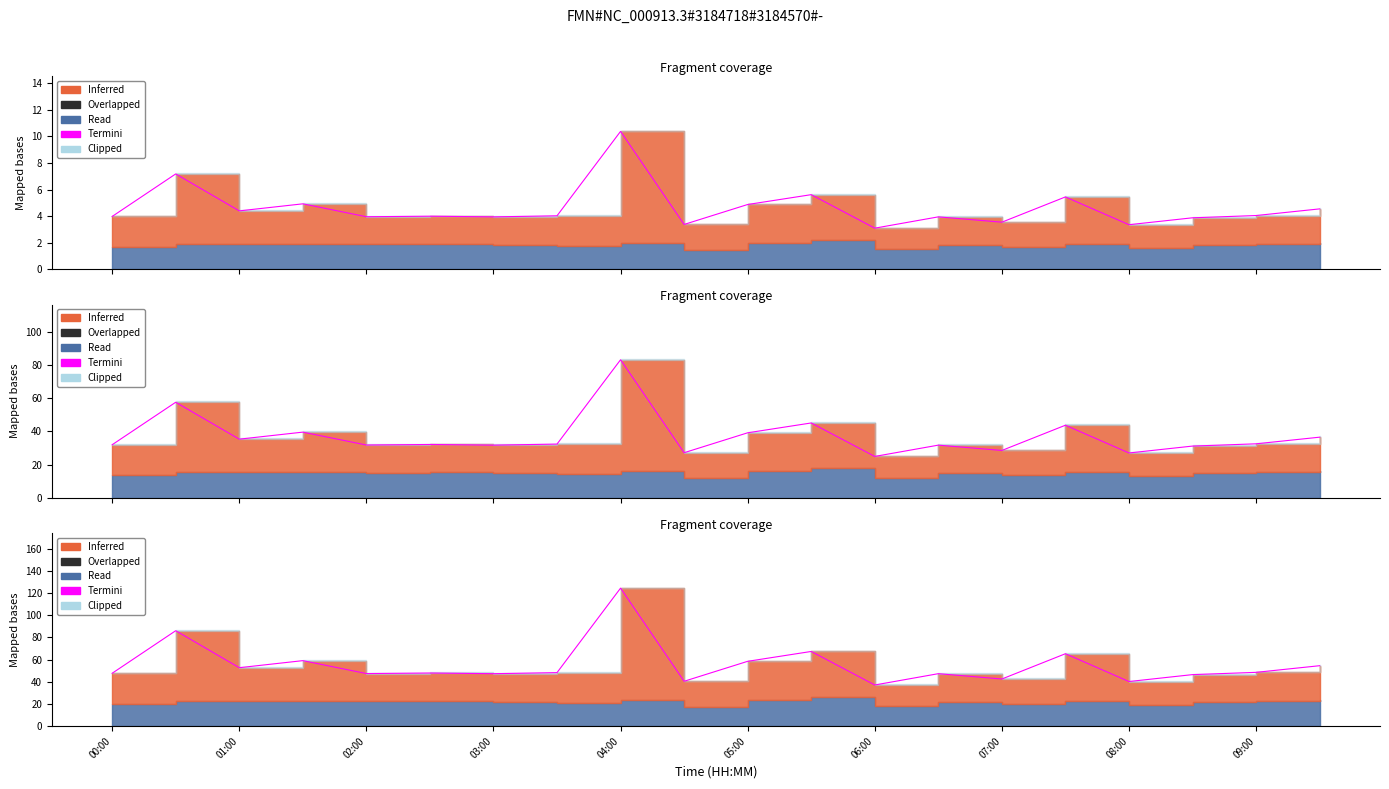

What is the smallest value displayed?

37.1